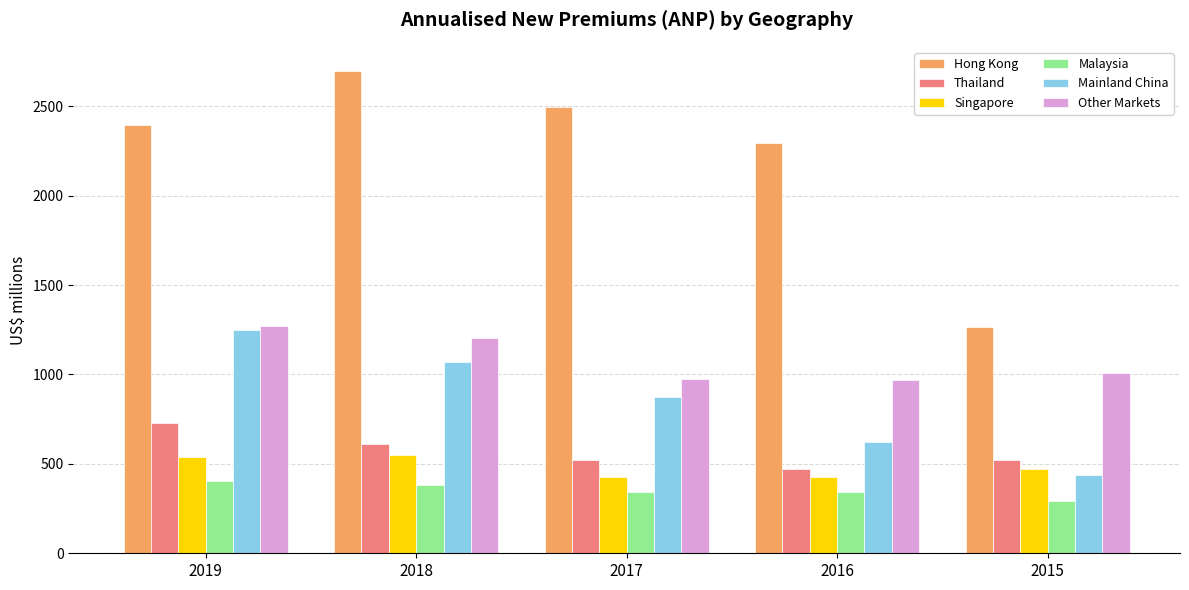

What is the total value across all series at 2016?

5123